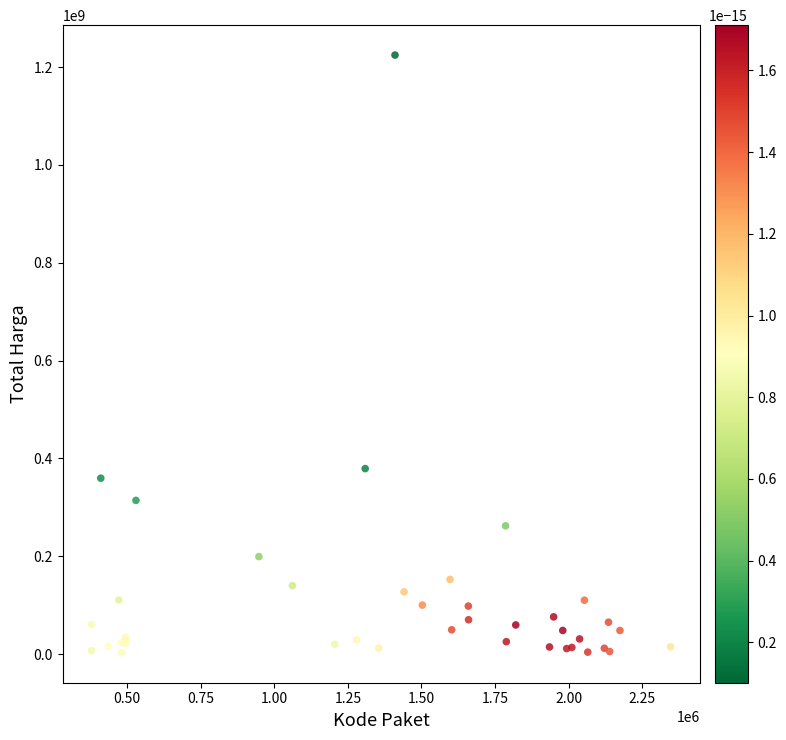

What Y value in the scatter plot is closest to 613538875?

379075000